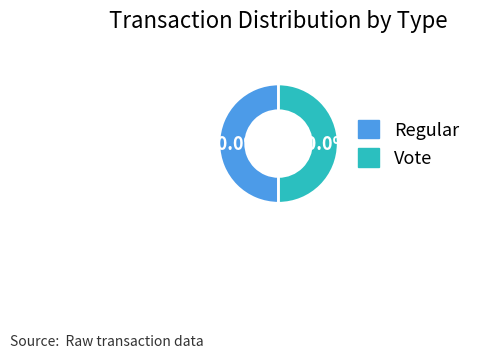

What percentage is the Regular slice, to the nearest percent?

50%